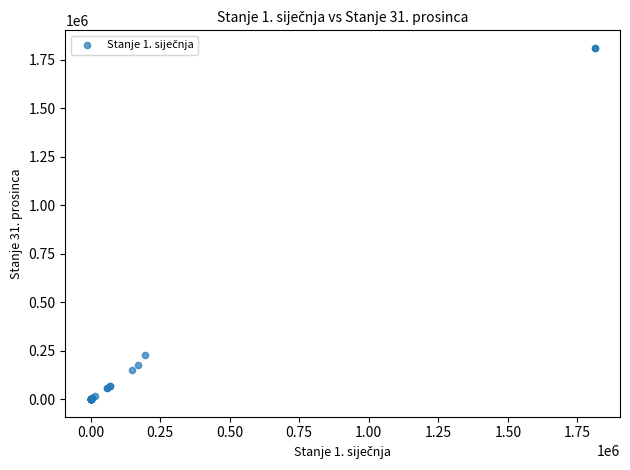

What Y value in the scatter plot is closest to 906223?

229535.9